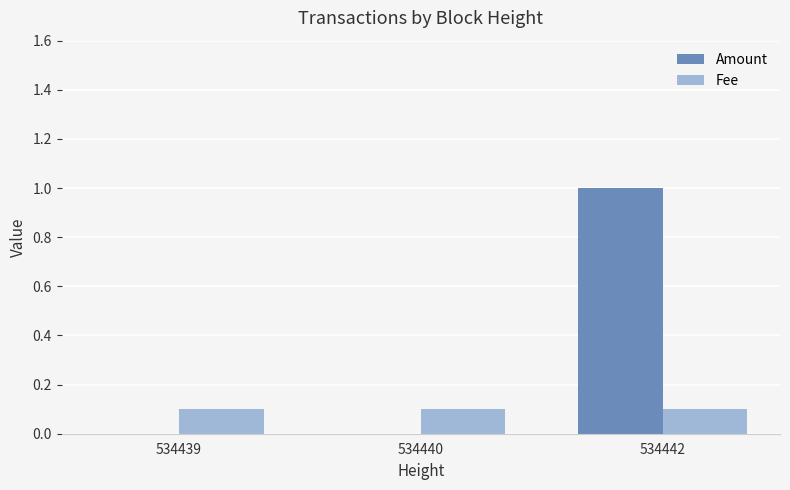

Is it true that Fee equals 0.1 at 534440?

True